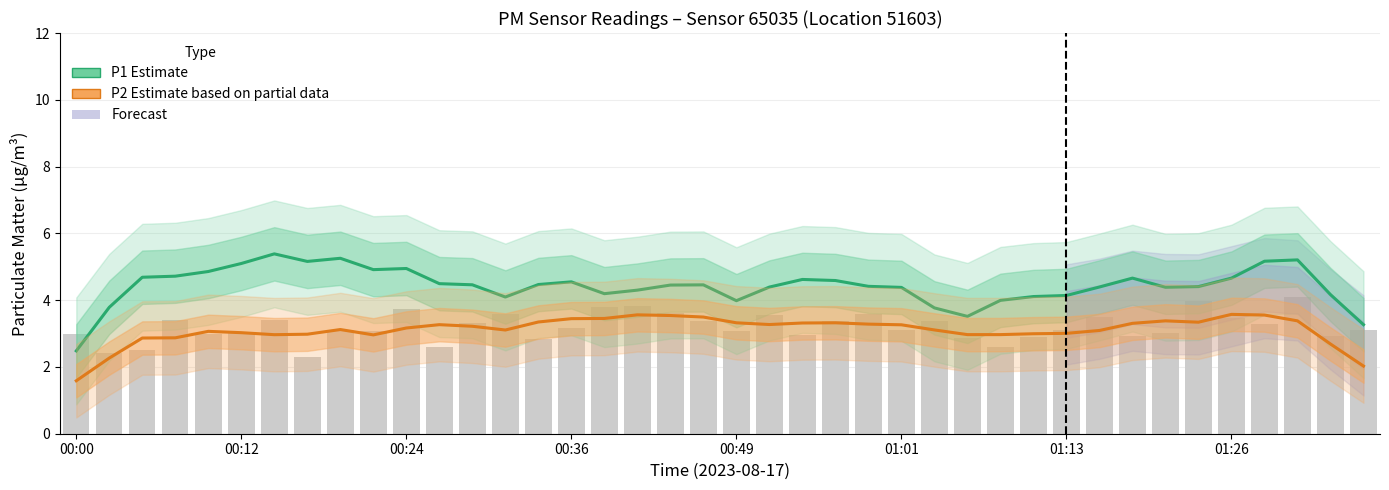

What is the smallest value displayed?

2.3